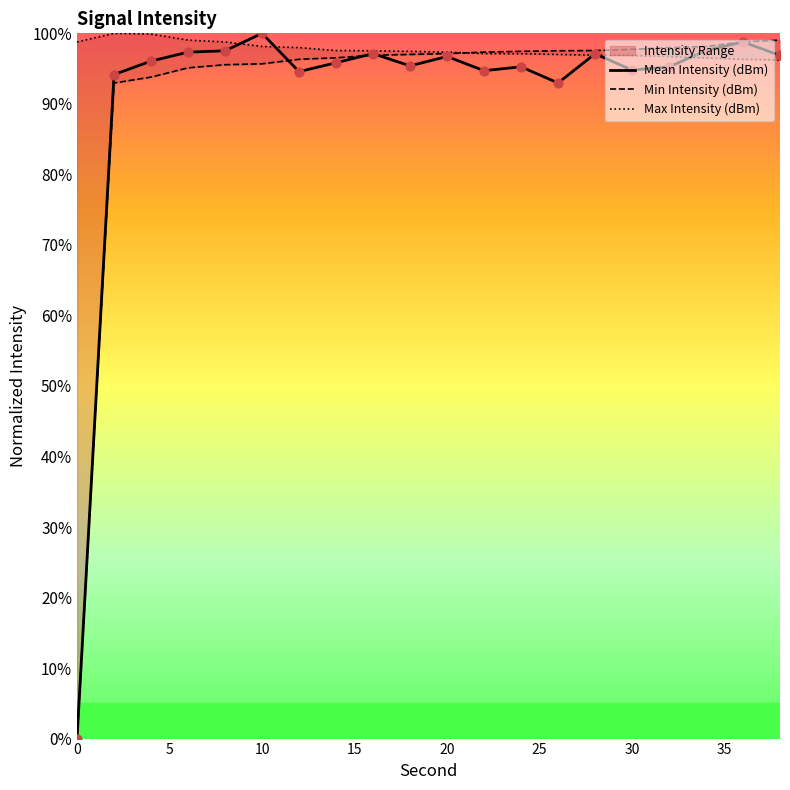

Is the value of Min Intensity (dBm) at 25 greater than the value of Max Intensity (dBm) at 15?

No